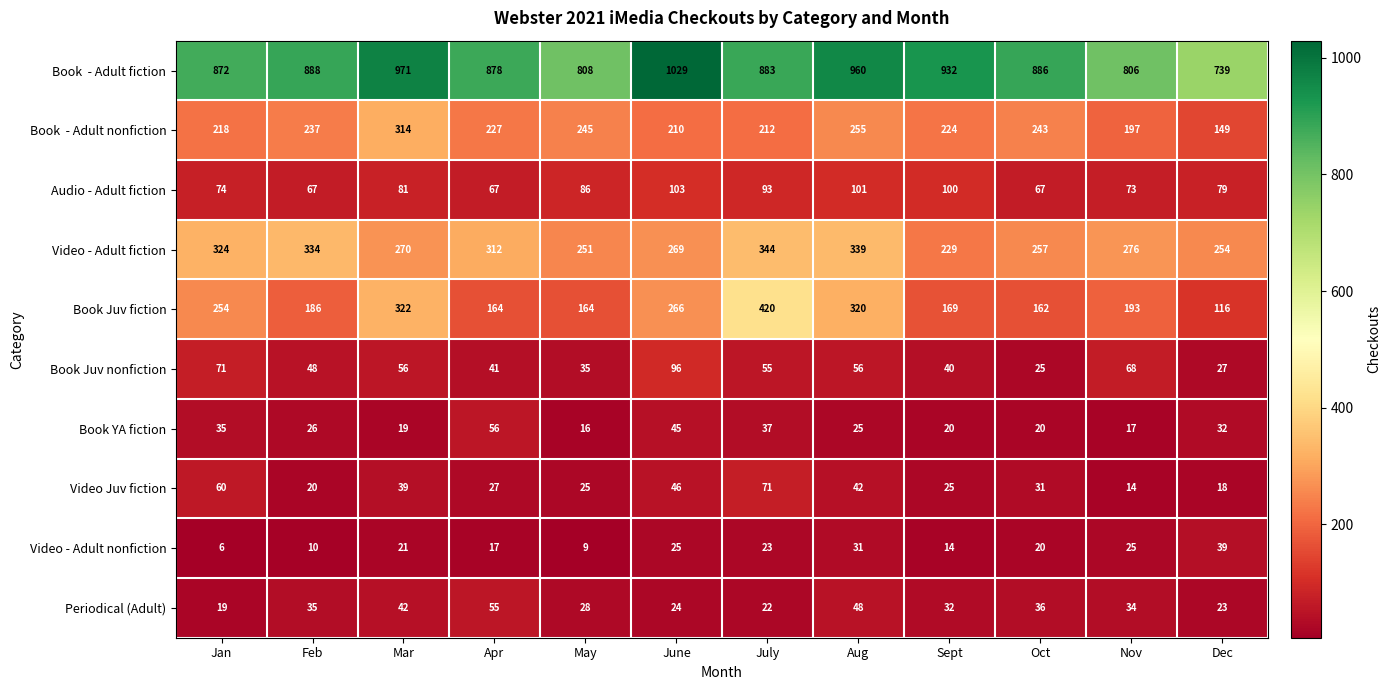

At which label is Periodical (Adult) closest to 37?

Oct